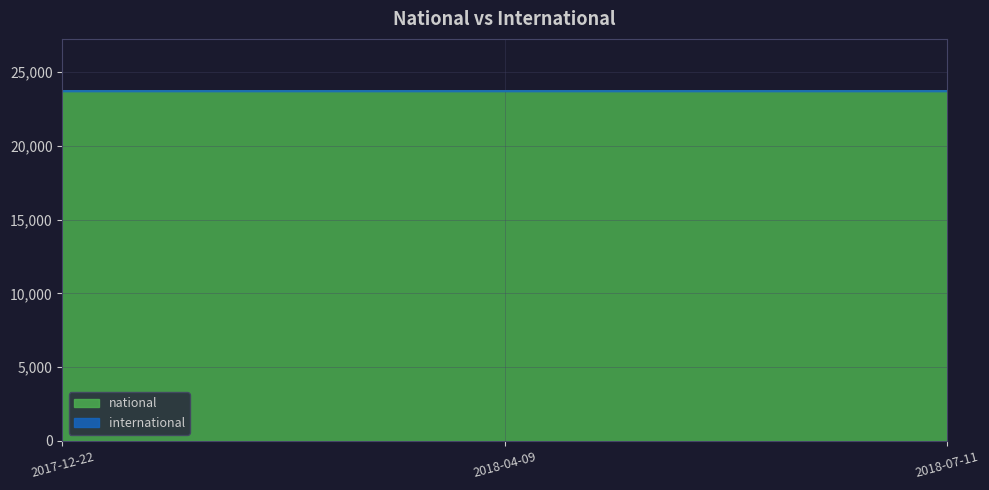

At which category is the sum across all series the highest?

2017-12-22